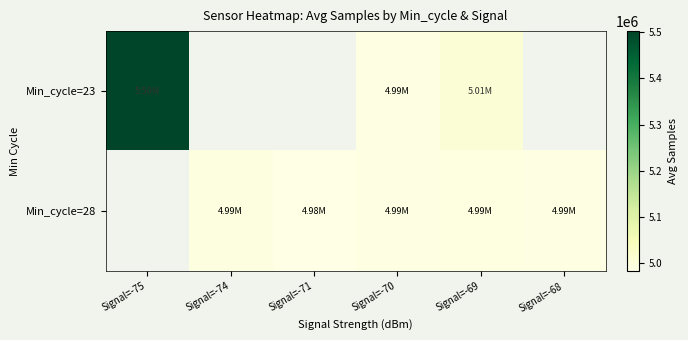

How many values in Min_cycle=23 are above zero?

3